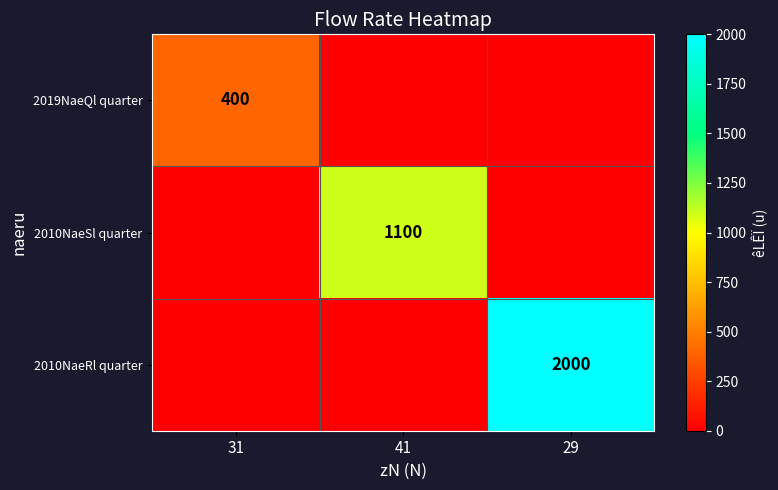

The 2010NaeRl quarter series shows 788 at 29. True or false?

False